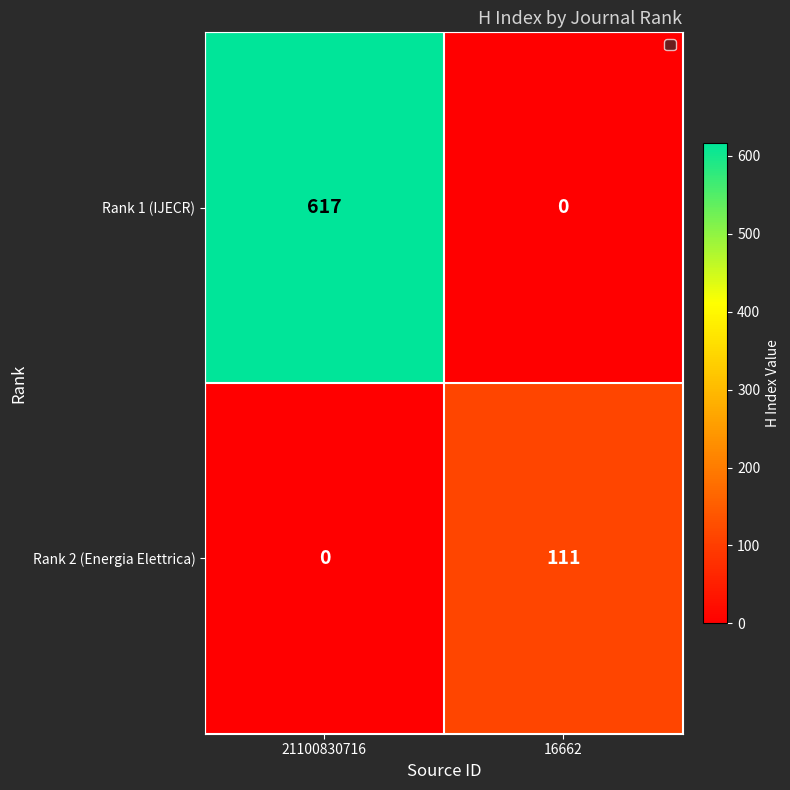

Count the number of data series in this chart.

2